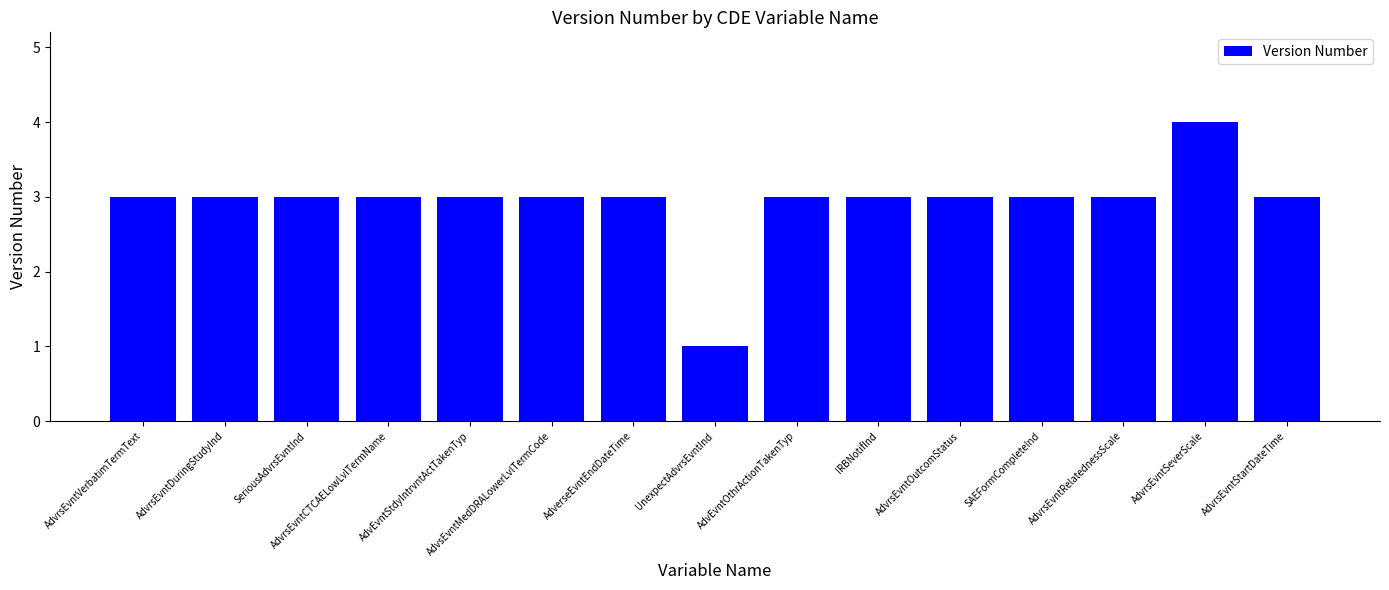

What is the difference between the maximum and minimum values?

3